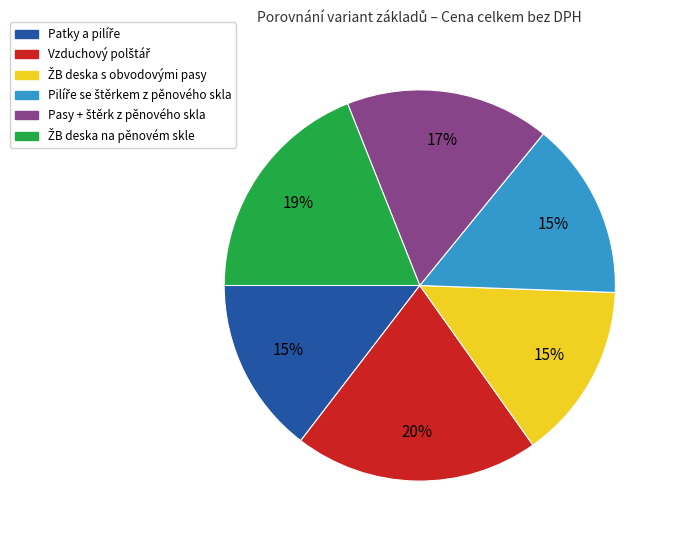

How many segments does this pie chart have?

6